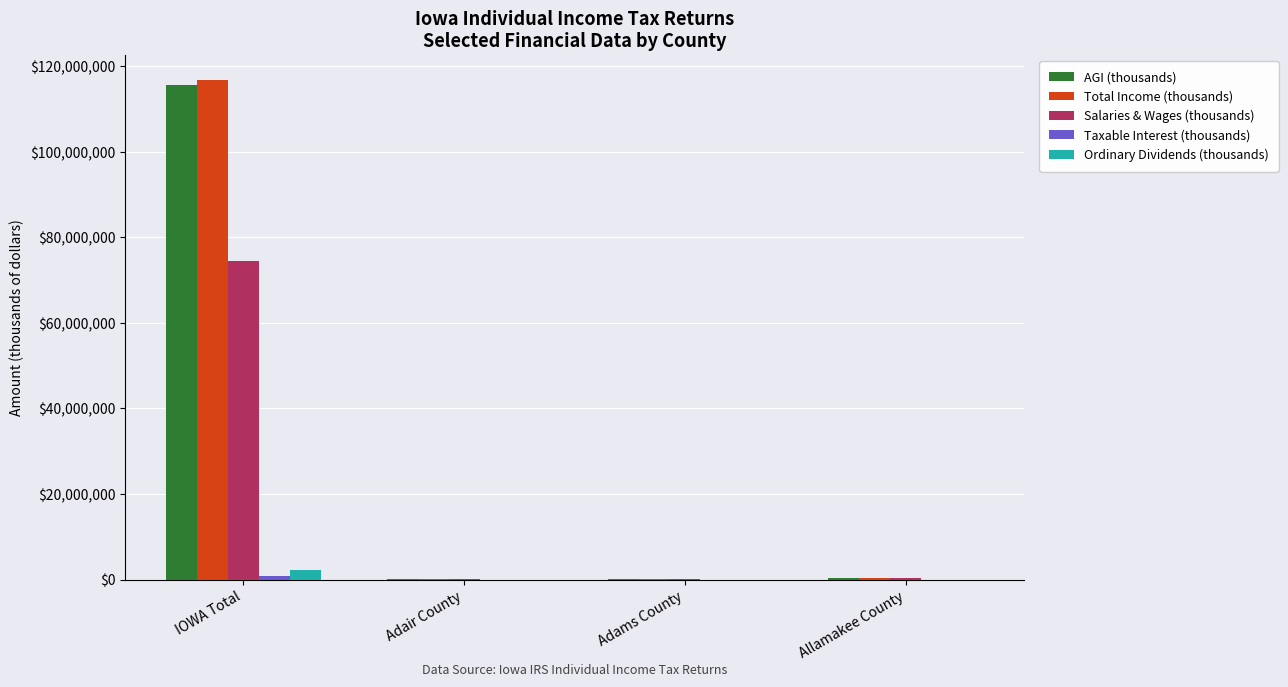

What is the maximum value for AGI (thousands)?

115510342